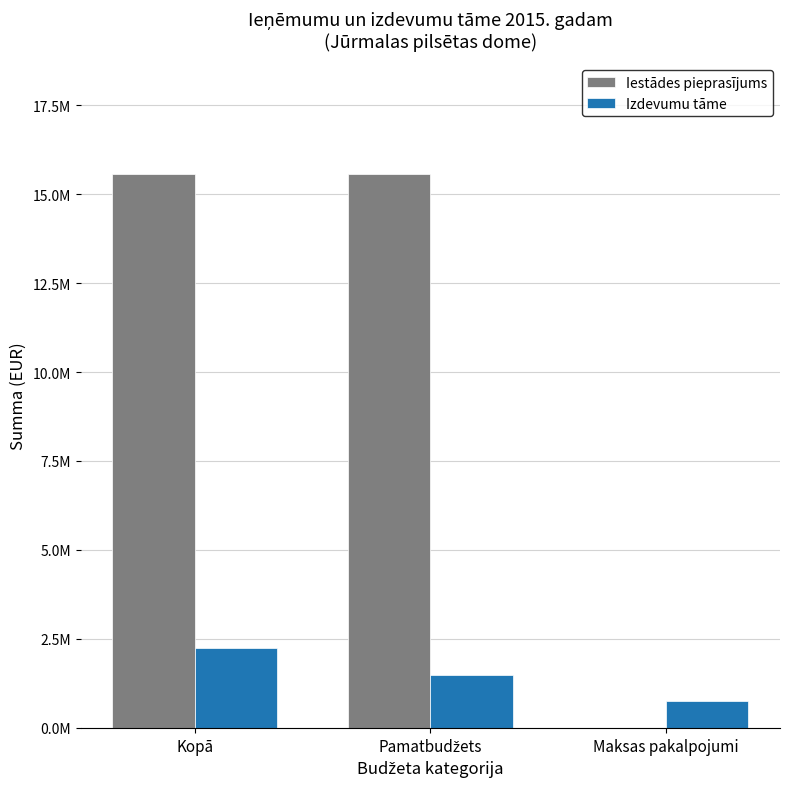

Reading left to right, transcribe all the data shown in this chart.

Iestādes pieprasījums: Kopā=15564543	Pamatbudžets=15556005	Maksas pakalpojumi=8538
Izdevumu tāme: Kopā=2234266	Pamatbudžets=1477566	Maksas pakalpojumi=756700